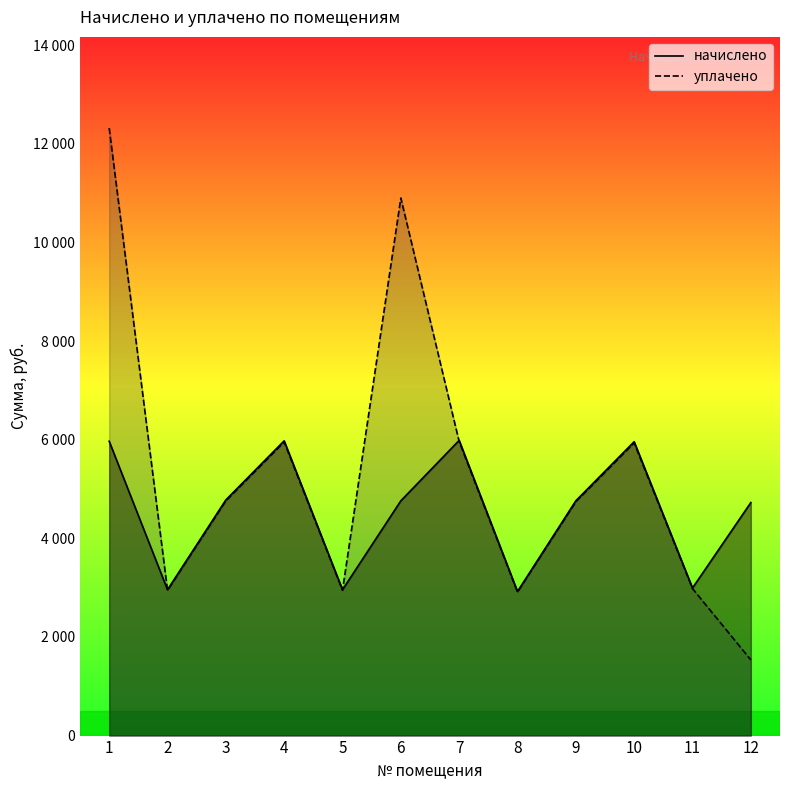

Which has a higher value, 10 or 2?

10